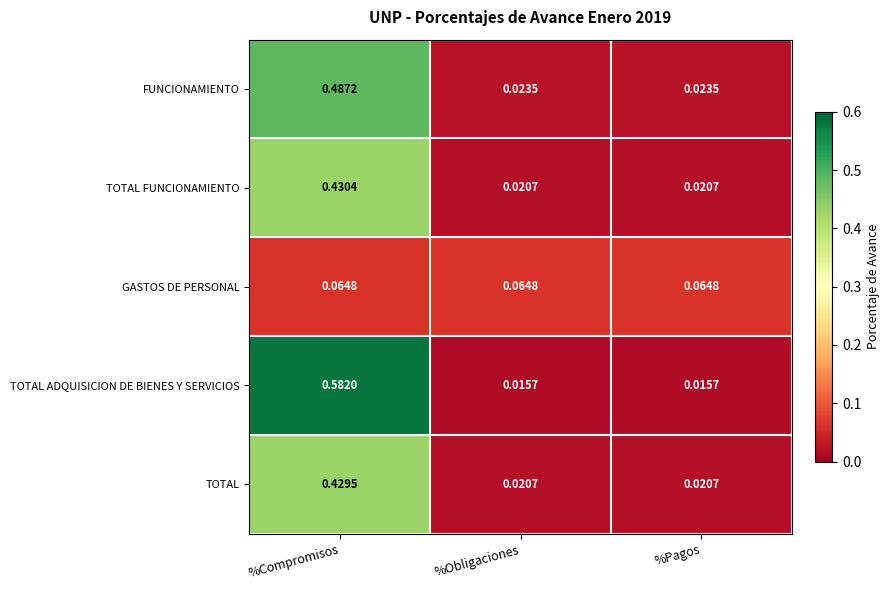

List the series in order of their peak value, highest first.

TOTAL ADQUISICION DE BIENES Y SERVICIOS, FUNCIONAMIENTO, TOTAL FUNCIONAMIENTO, TOTAL, GASTOS DE PERSONAL